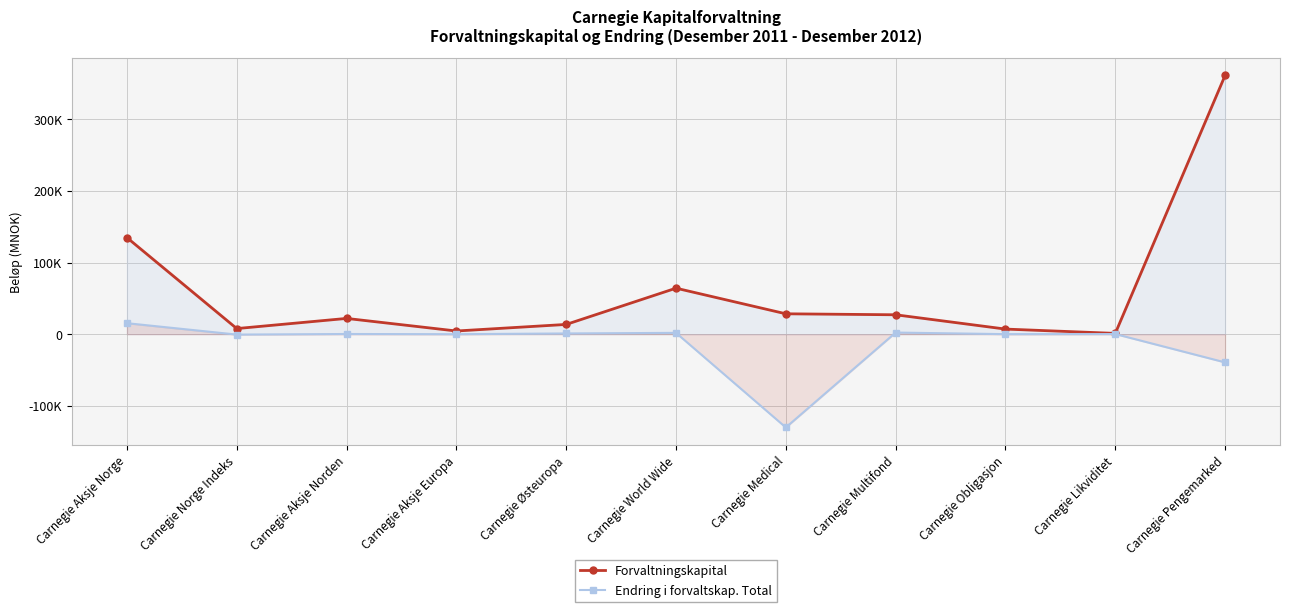

What is the sum of the Endring i forvaltskap. Total values at Carnegie Medical and Carnegie Aksje Norge?

-114673